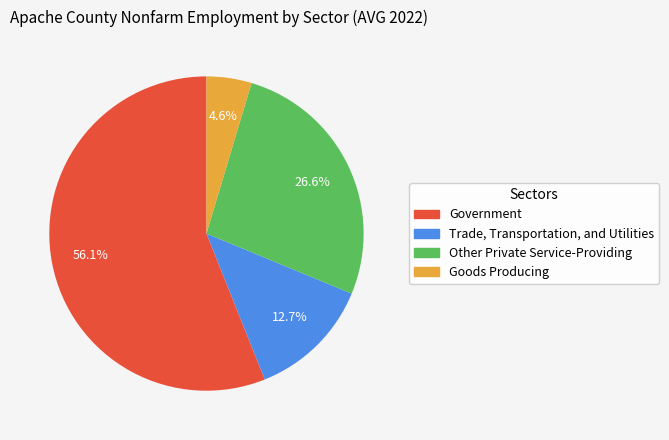

Is there any slice that represents more than half of the pie?

Yes